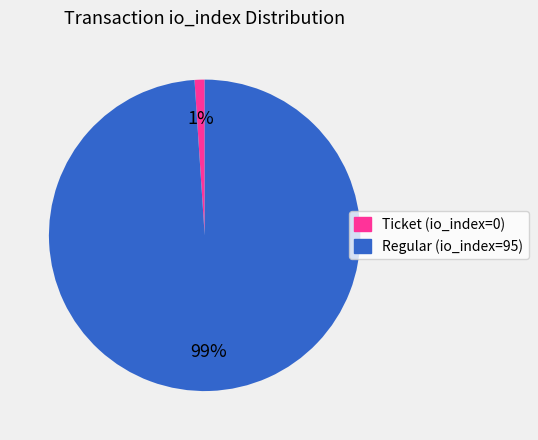

Does Ticket (io_index=0) account for over 50% of the chart?

No